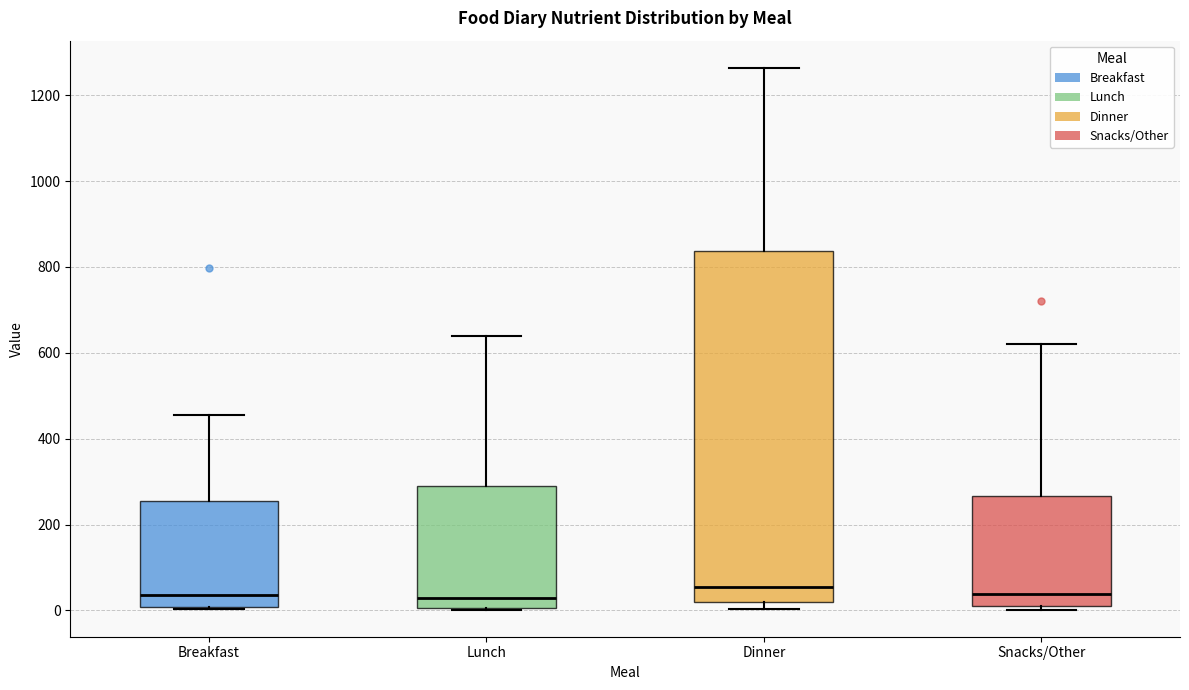

Reading left to right, read every box against the y-axis: the position of its median line, the range the box covers, and the ends of its whiskers. The values are not printed on the chart, so give them approximately, as read against the axis.

Breakfast: median 40, box 0 to 260, whiskers 0 to 460
Lunch: median 20, box 0 to 280, whiskers 0 to 640
Dinner: median 60, box 20 to 840, whiskers 0 to 1260
Snacks/Other: median 40, box 20 to 260, whiskers 0 to 620